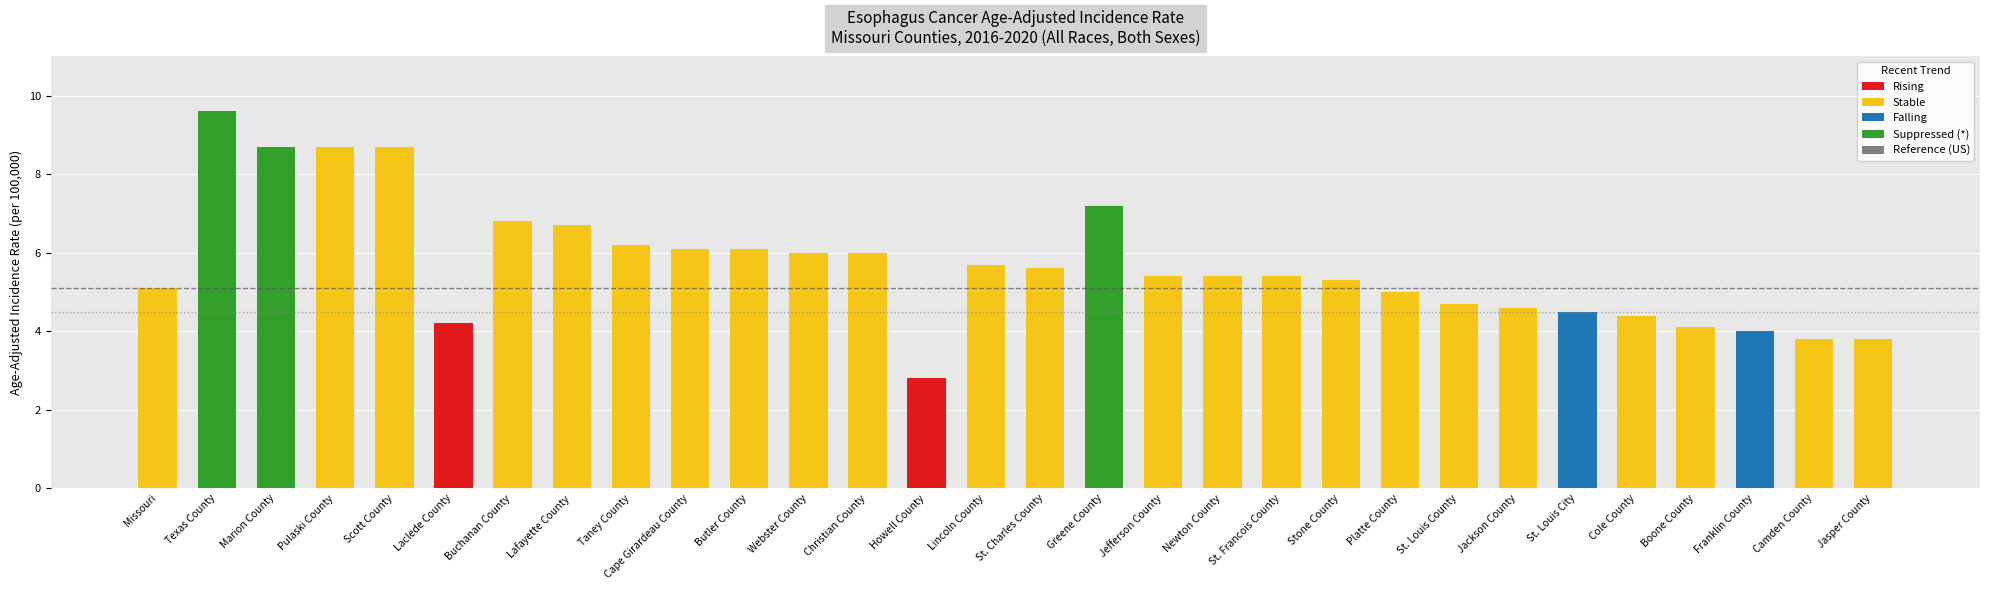

At which label is Rising closest to 2?

Howell County